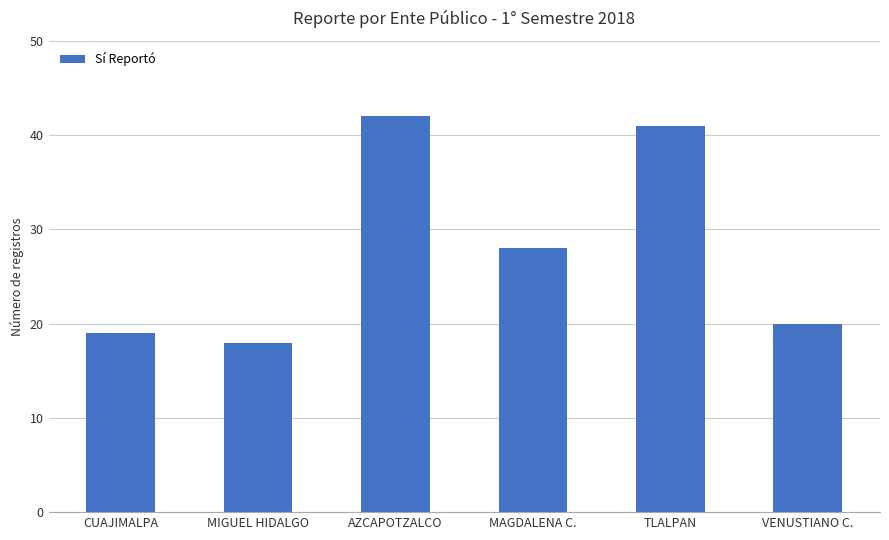

Does the chart contain any negative values?

No